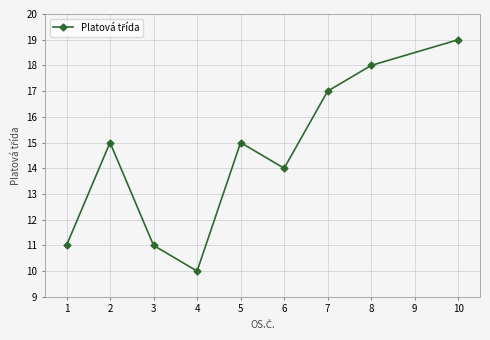

Count the number of data series in this chart.

1